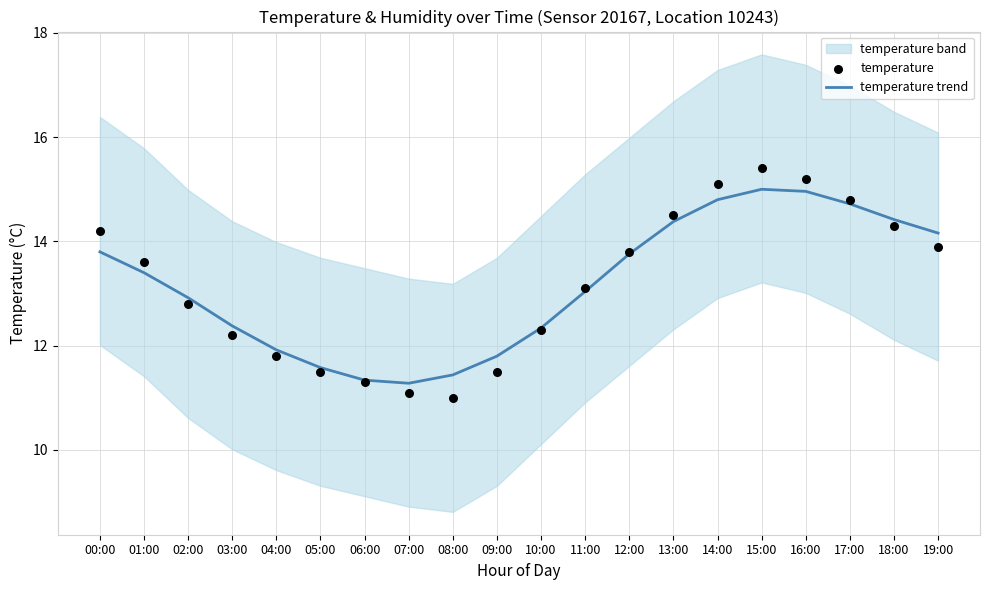

At which category is the sum across all series the highest?

15:00